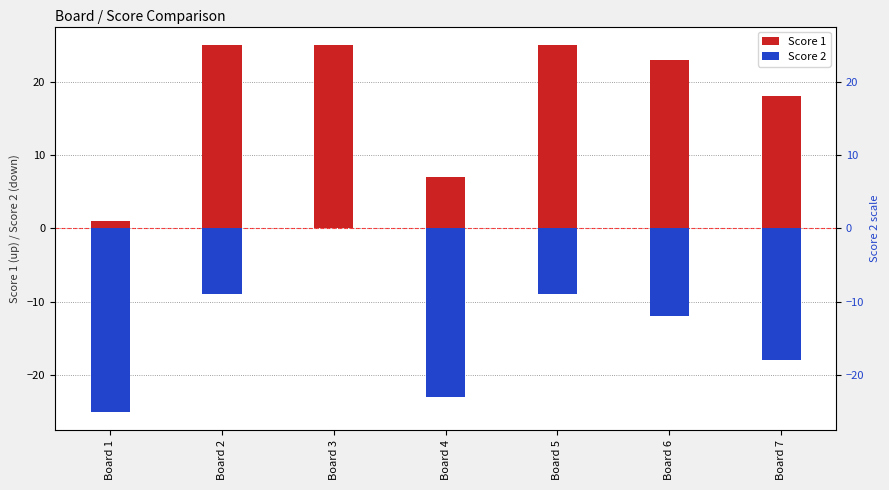

Rank the series by their average value, from highest to lowest.

Score 1, Score 2